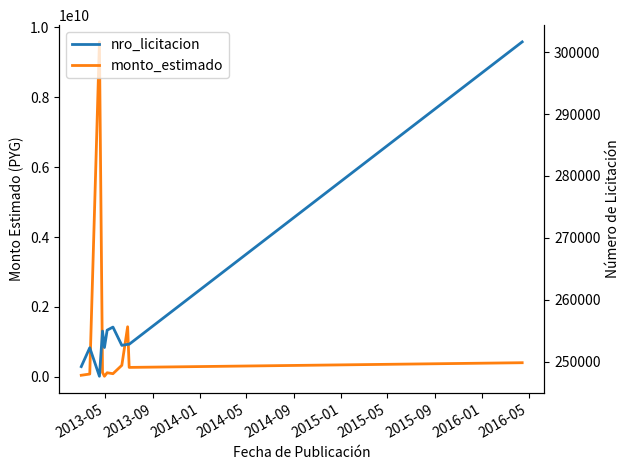

What is the value of the monto_estimado point at the 7th from the left?

90024000